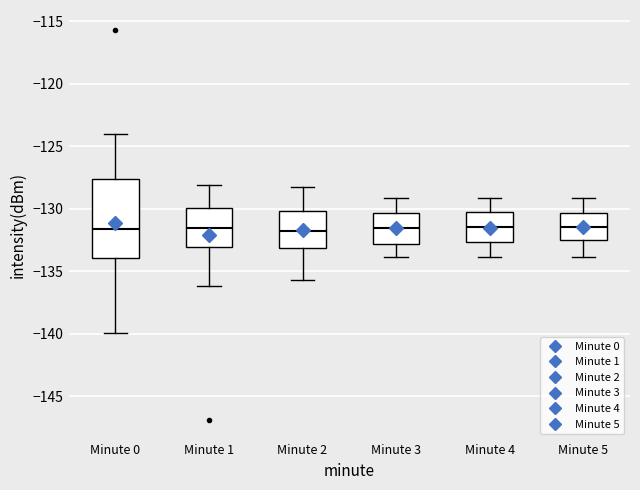

Where is the lower edge of the box for Minute 3 on the y-axis? The values are not printed on the chart, so give them approximately, as read against the axis.

-133.0